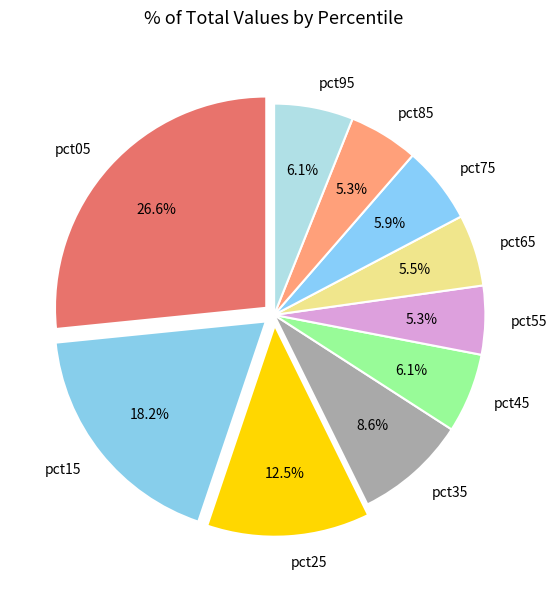

The pct75 slice represents 6% of the pie. True or false?

True